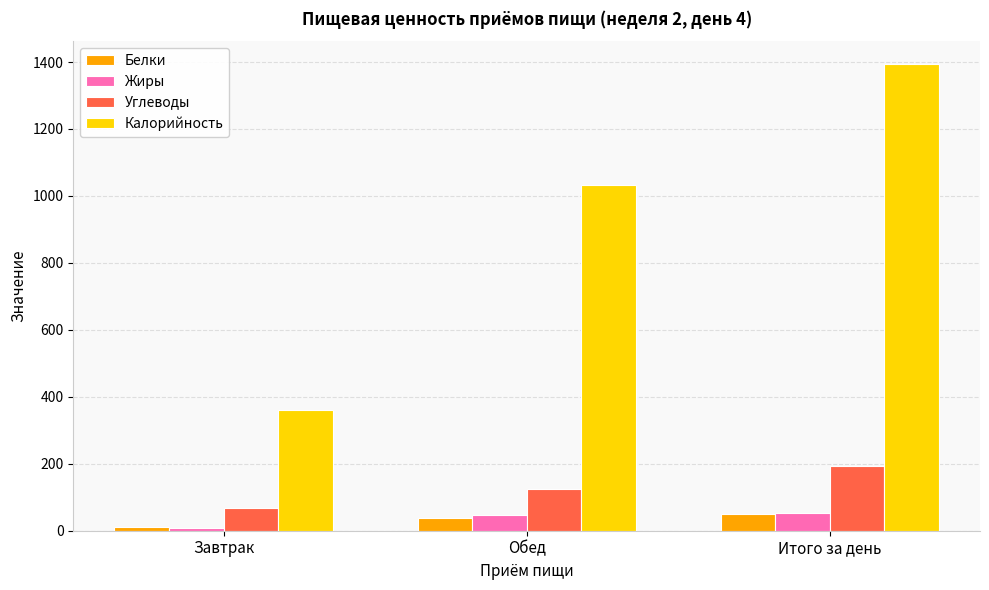

True or false: Белки has a value of 11.8 at Завтрак.

True